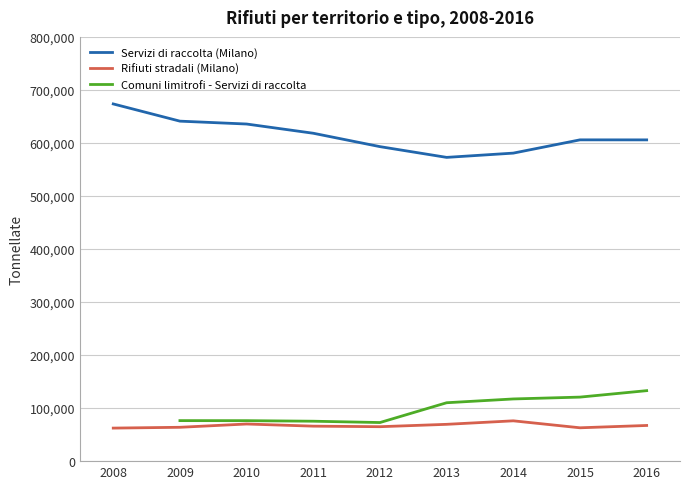

What is the spread (max minus min) of values at 2016?

538533.0